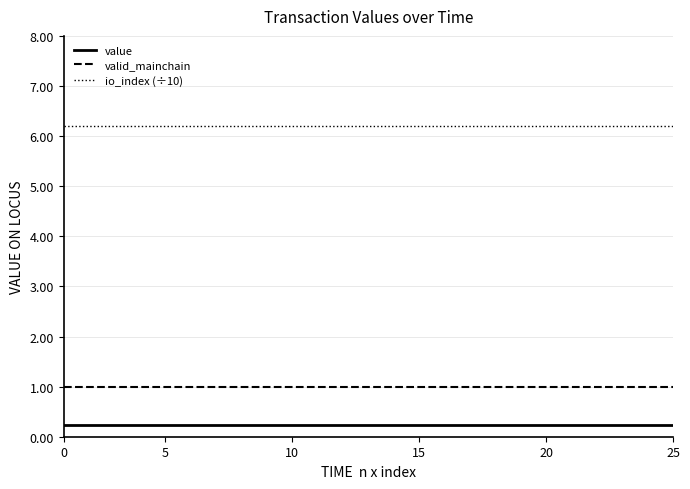

Rank the series by their maximum value, from lowest to highest.

value, valid_mainchain, io_index (÷10)